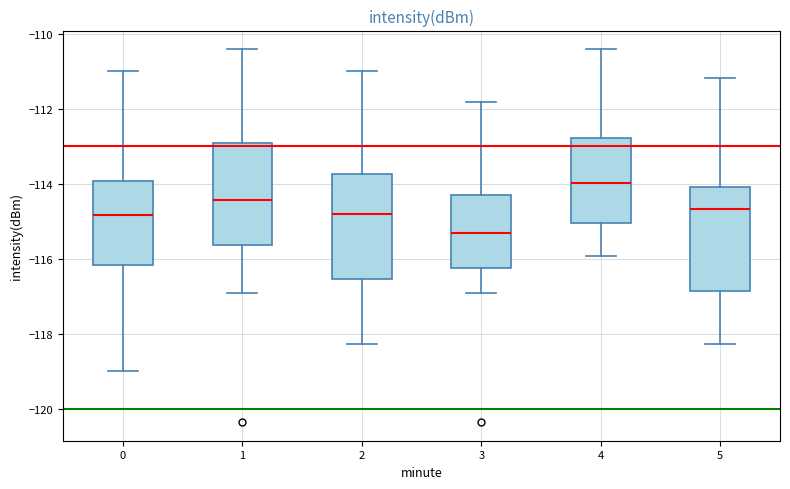

Which box has the highest median line?

4